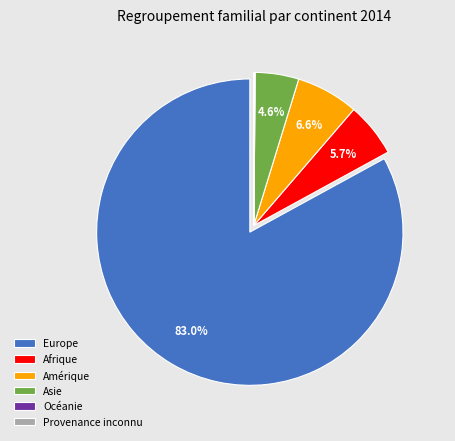

What is the largest slice in the pie chart?

Europe